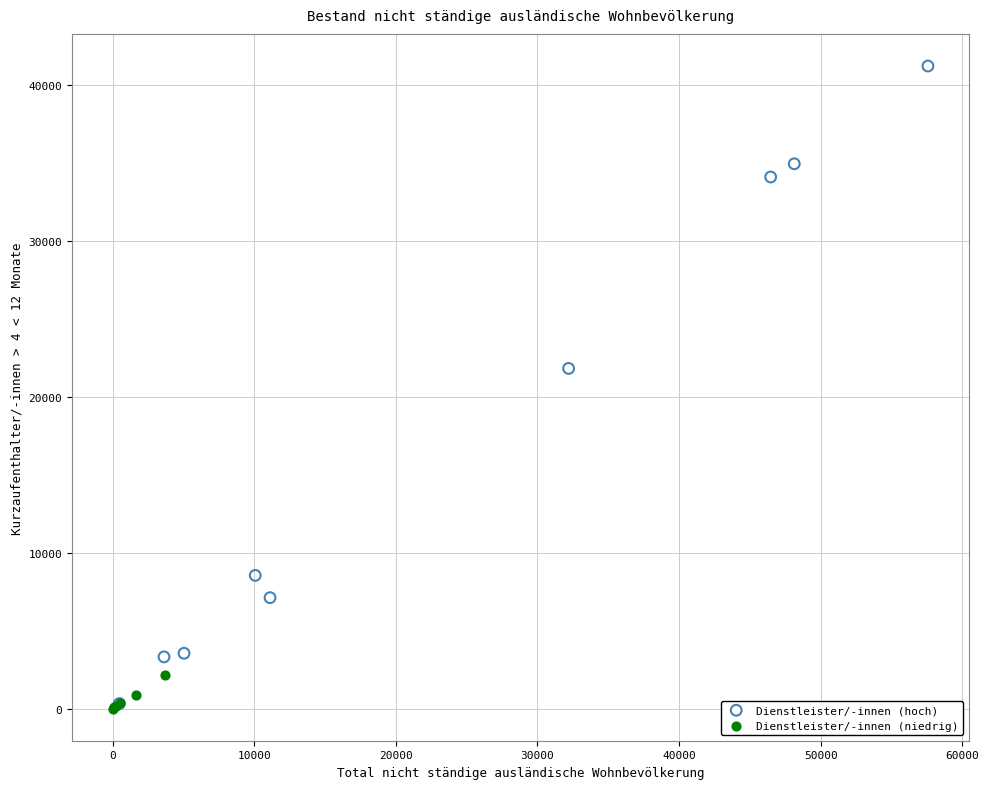

What are all the series names shown in the legend?

Dienstleister/-innen (hoch), Dienstleister/-innen (niedrig)